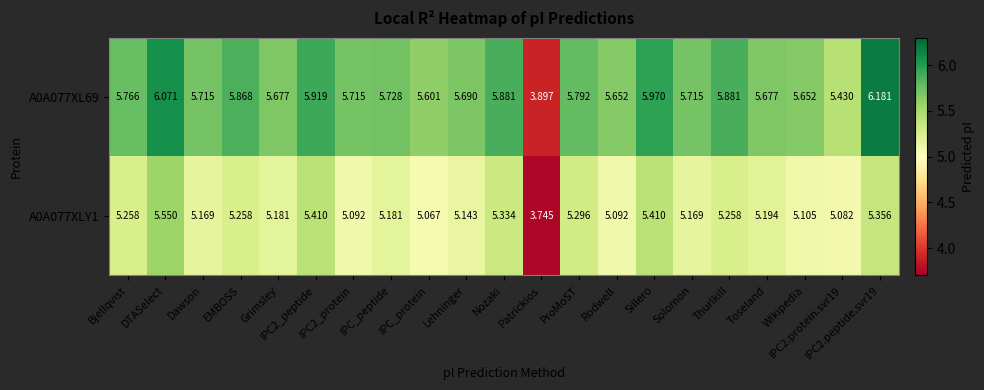

Reading right to left, extract all data points from this chart.

A0A077XL69: IPC2.peptide.svr19=6.2	IPC2.protein.svr19=5.4	Wikipedia=5.7	Toseland=5.7	Thurlkill=5.9	Solomon=5.7	Sillero=6.0	Rodwell=5.7	ProMoST=5.8	Patrickios=3.9	Nozaki=5.9	Lehninger=5.7	IPC_protein=5.6	IPC_peptide=5.7	IPC2_protein=5.7	IPC2_peptide=5.9	Grimsley=5.7	EMBOSS=5.9	Dawson=5.7	DTASelect=6.1	Bjellqvist=5.8
A0A077XLY1: IPC2.peptide.svr19=5.4	IPC2.protein.svr19=5.1	Wikipedia=5.1	Toseland=5.2	Thurlkill=5.3	Solomon=5.2	Sillero=5.4	Rodwell=5.1	ProMoST=5.3	Patrickios=3.7	Nozaki=5.3	Lehninger=5.1	IPC_protein=5.1	IPC_peptide=5.2	IPC2_protein=5.1	IPC2_peptide=5.4	Grimsley=5.2	EMBOSS=5.3	Dawson=5.2	DTASelect=5.5	Bjellqvist=5.3